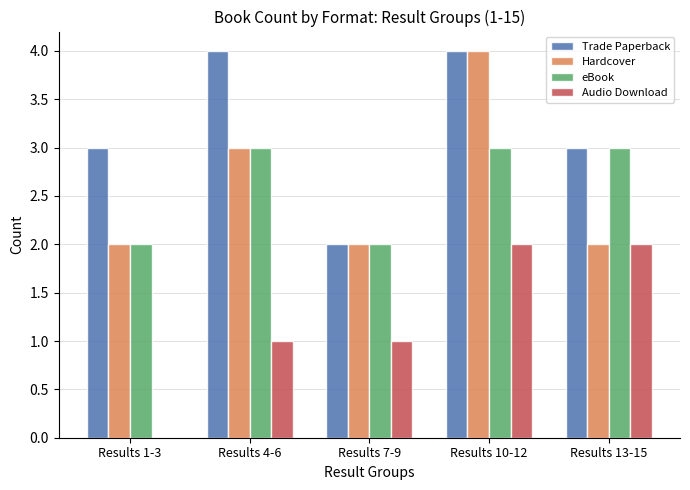

Which series has the largest total across all categories?

Trade Paperback